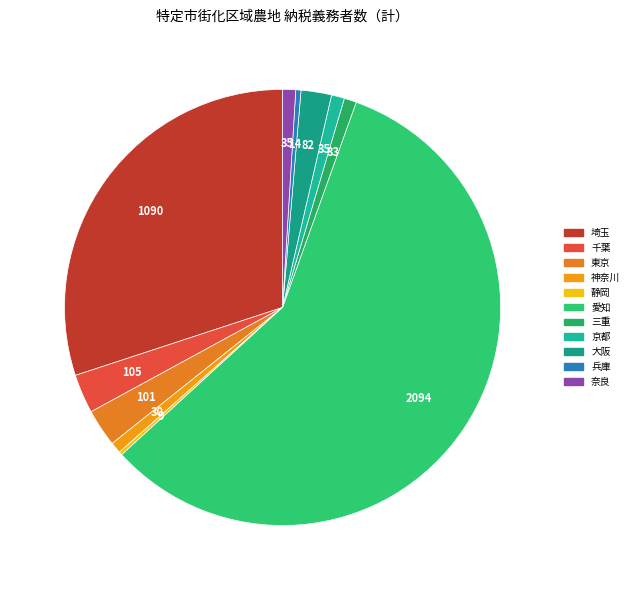

The 静岡 slice represents 0% of the pie. True or false?

True